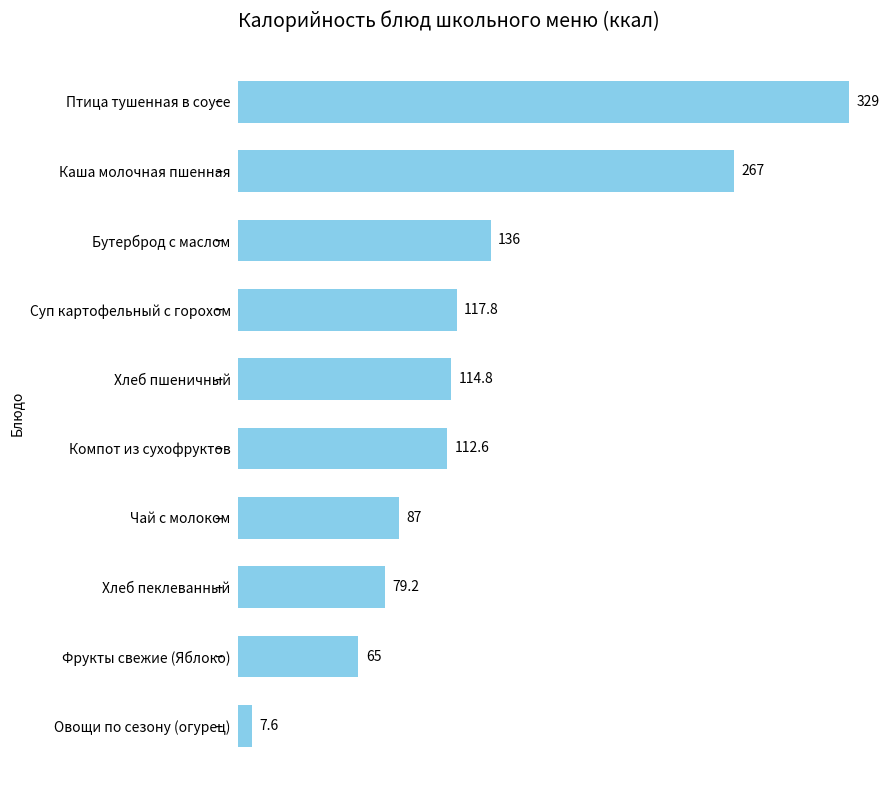

Which has a higher value, Хлеб пшеничный or Компот из сухофруктов?

Хлеб пшеничный